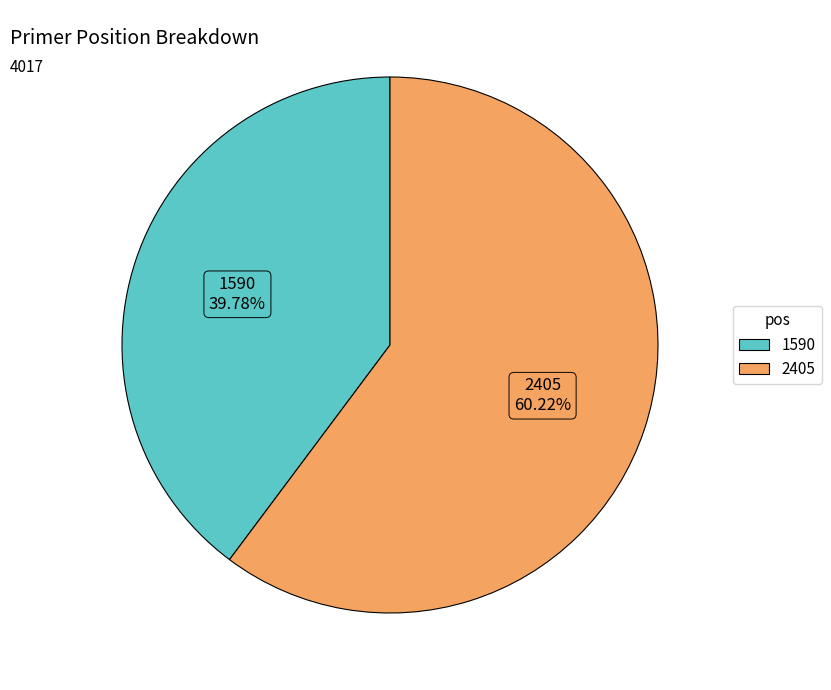

The 1590 slice represents 49% of the pie. True or false?

False